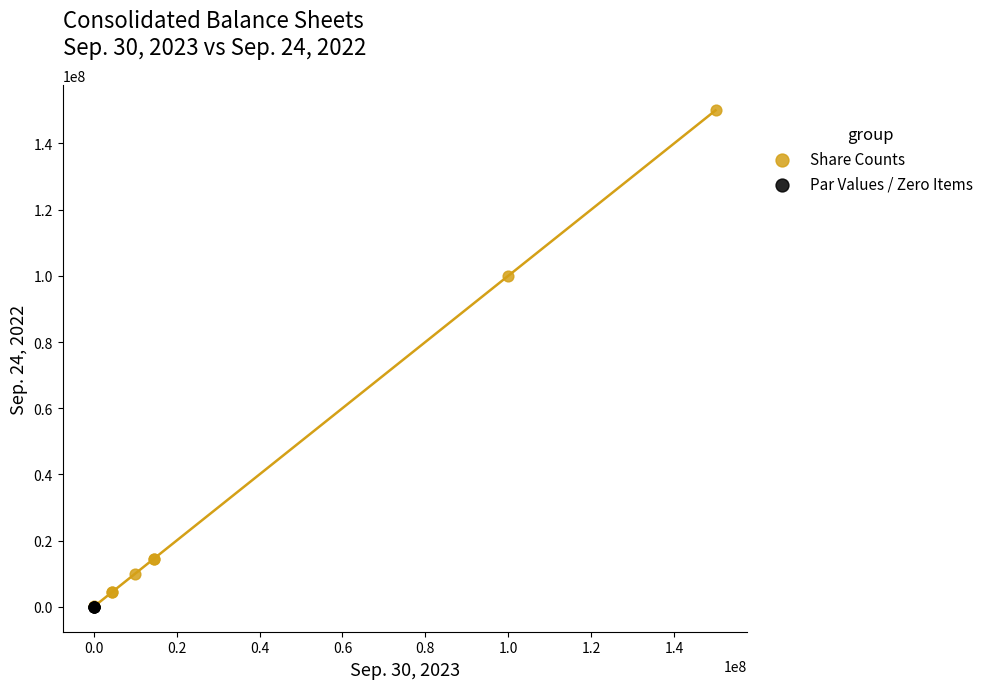

Which series has the largest Y range (max minus min)?

Share Counts